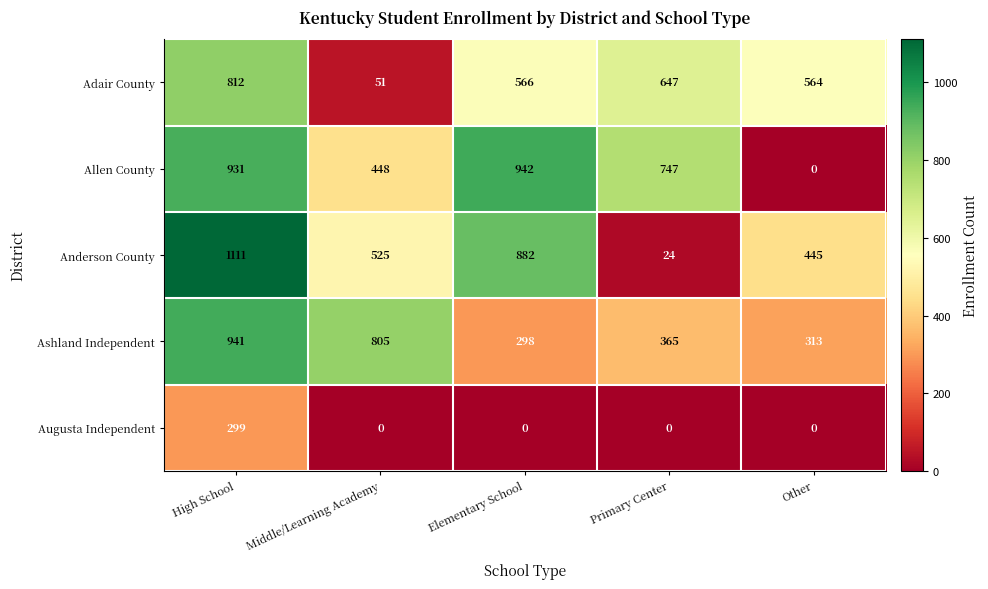

What is the total value across all series at Elementary School?

2688